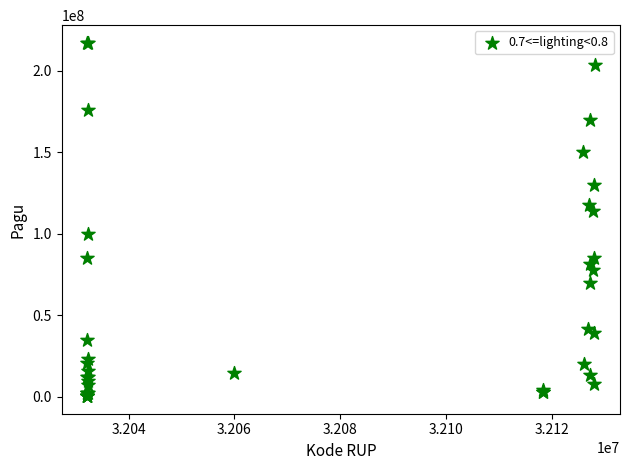

What Y value in the scatter plot is closest to 108830000?

114296000